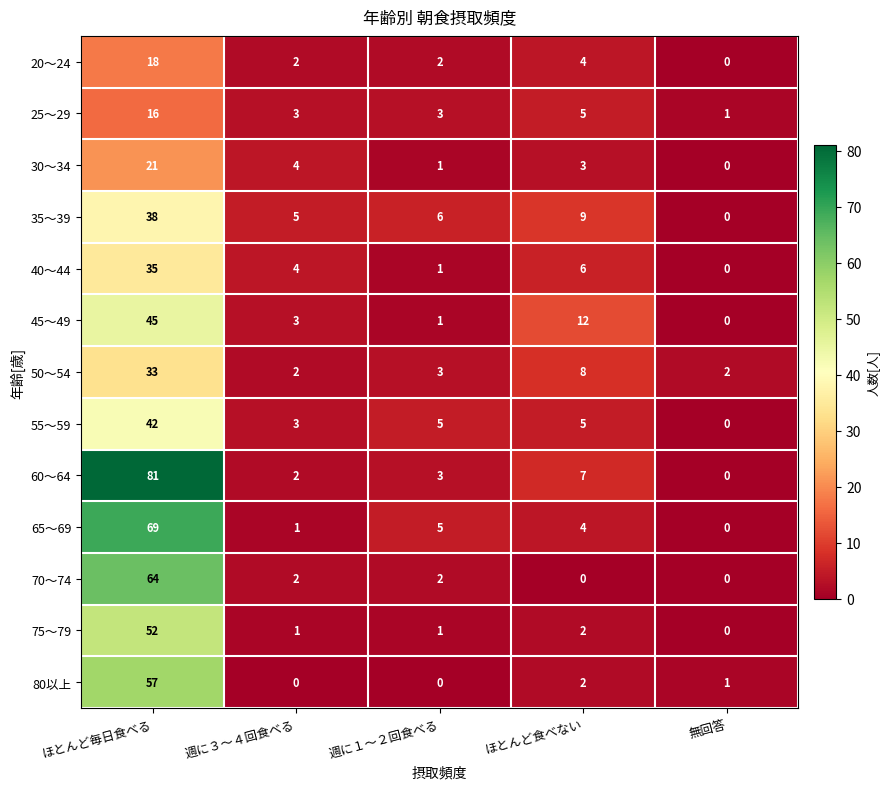

Which series has the largest range (max minus min)?

60～64